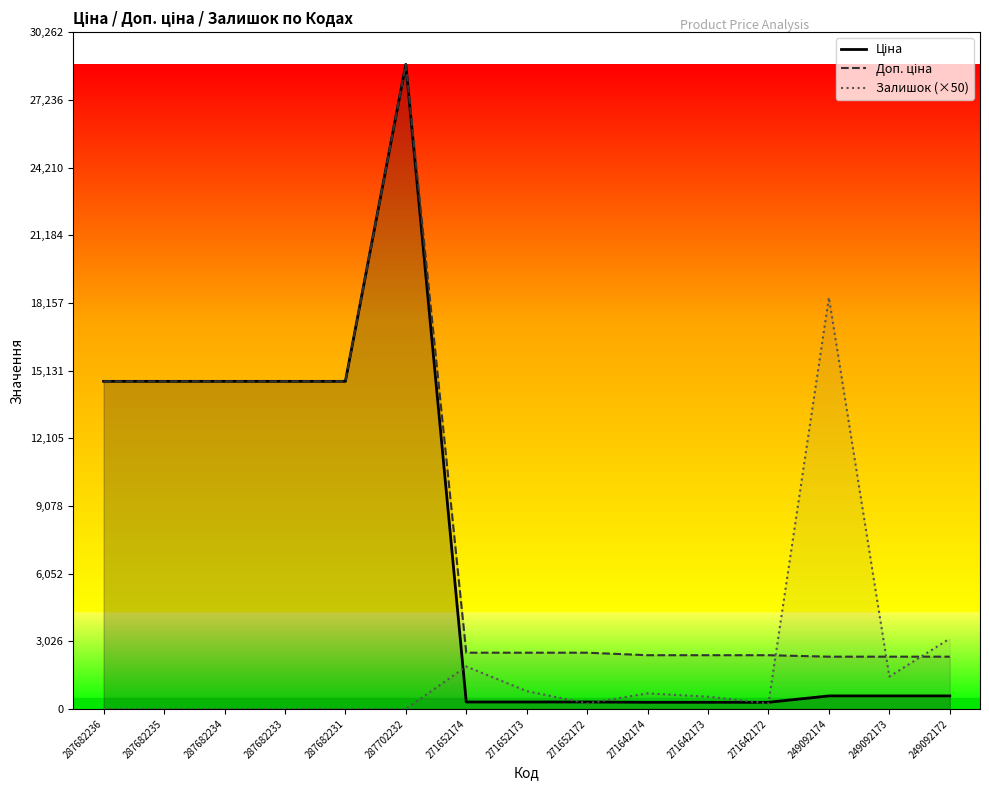

How many interior local peaks does the Ціна series have?

1